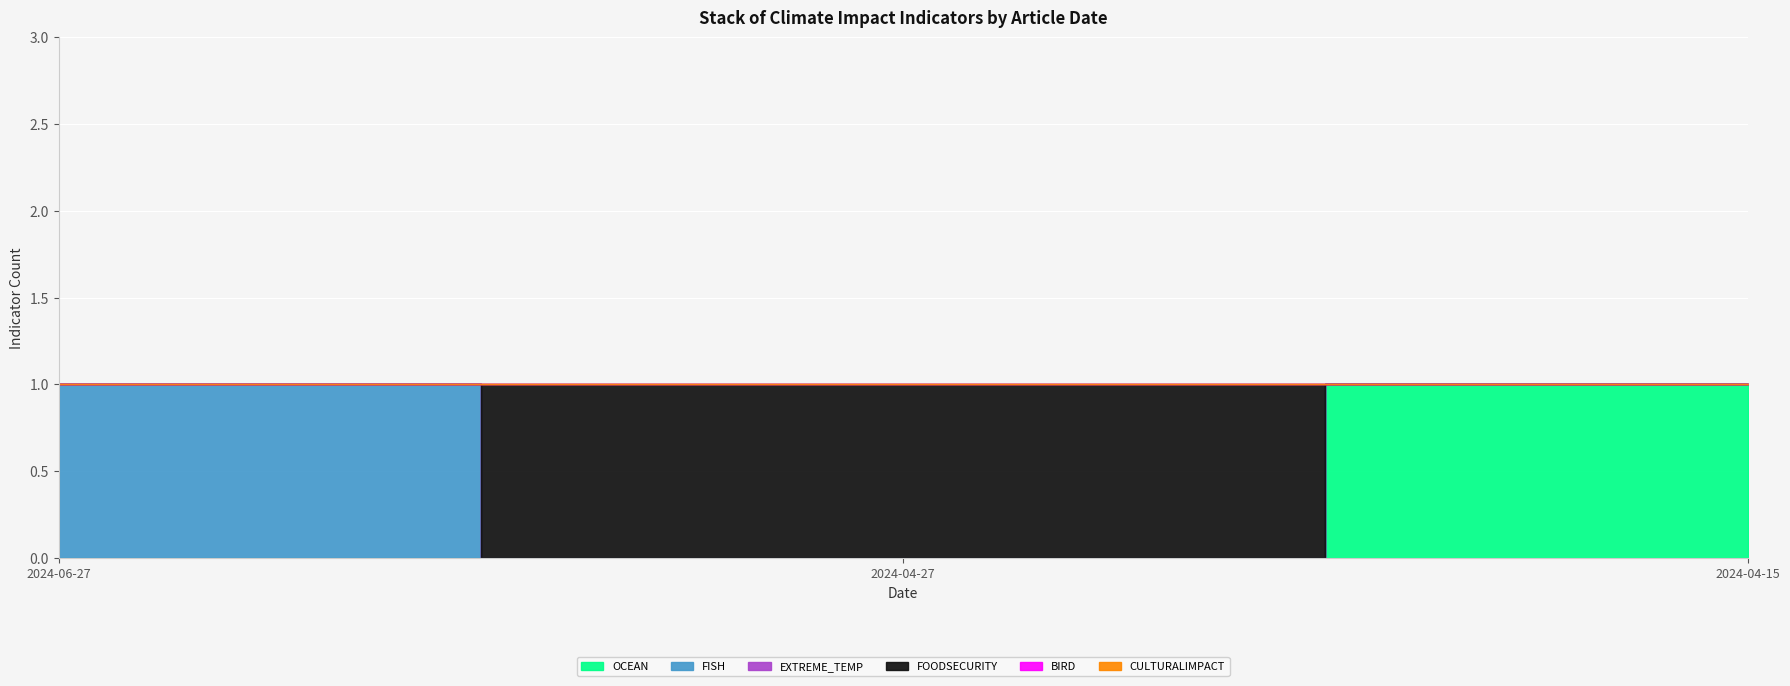

At which category is the sum across all series the highest?

2024-06-27